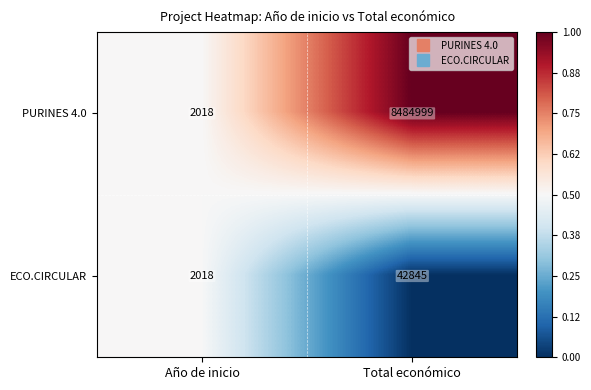

True or false: ECO.CIRCULAR has a value of 42845 at Total económico.

True